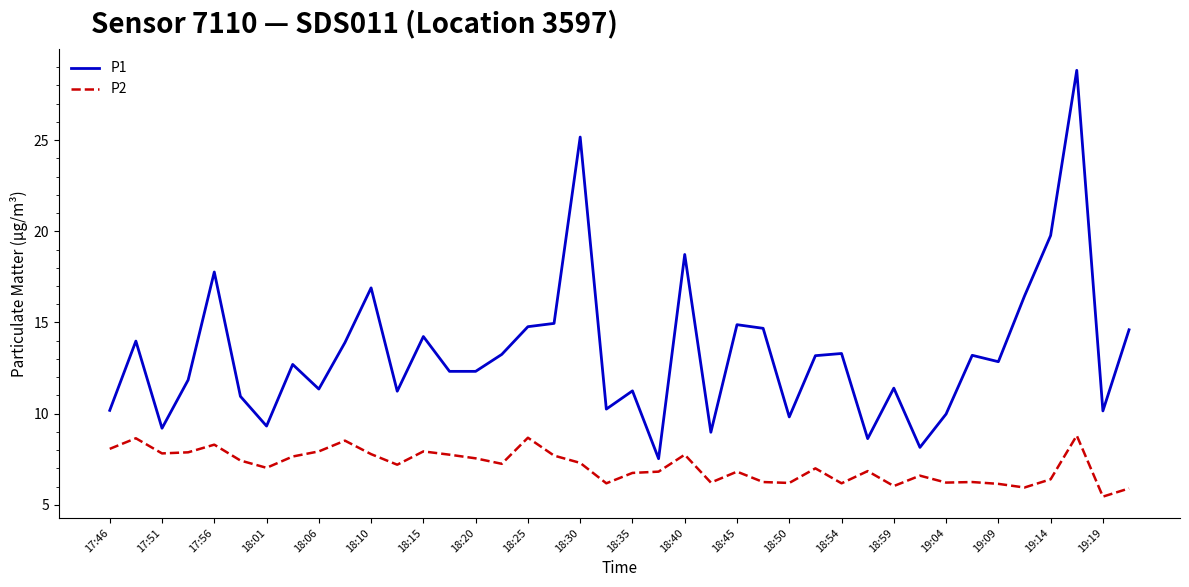

What is the difference between the maximum and minimum values in the P1 series?

21.3